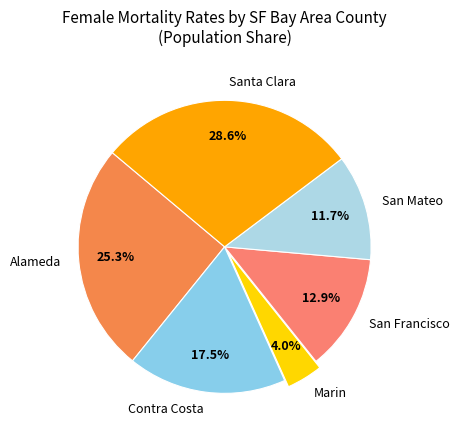

Is San Mateo the majority of the pie?

No